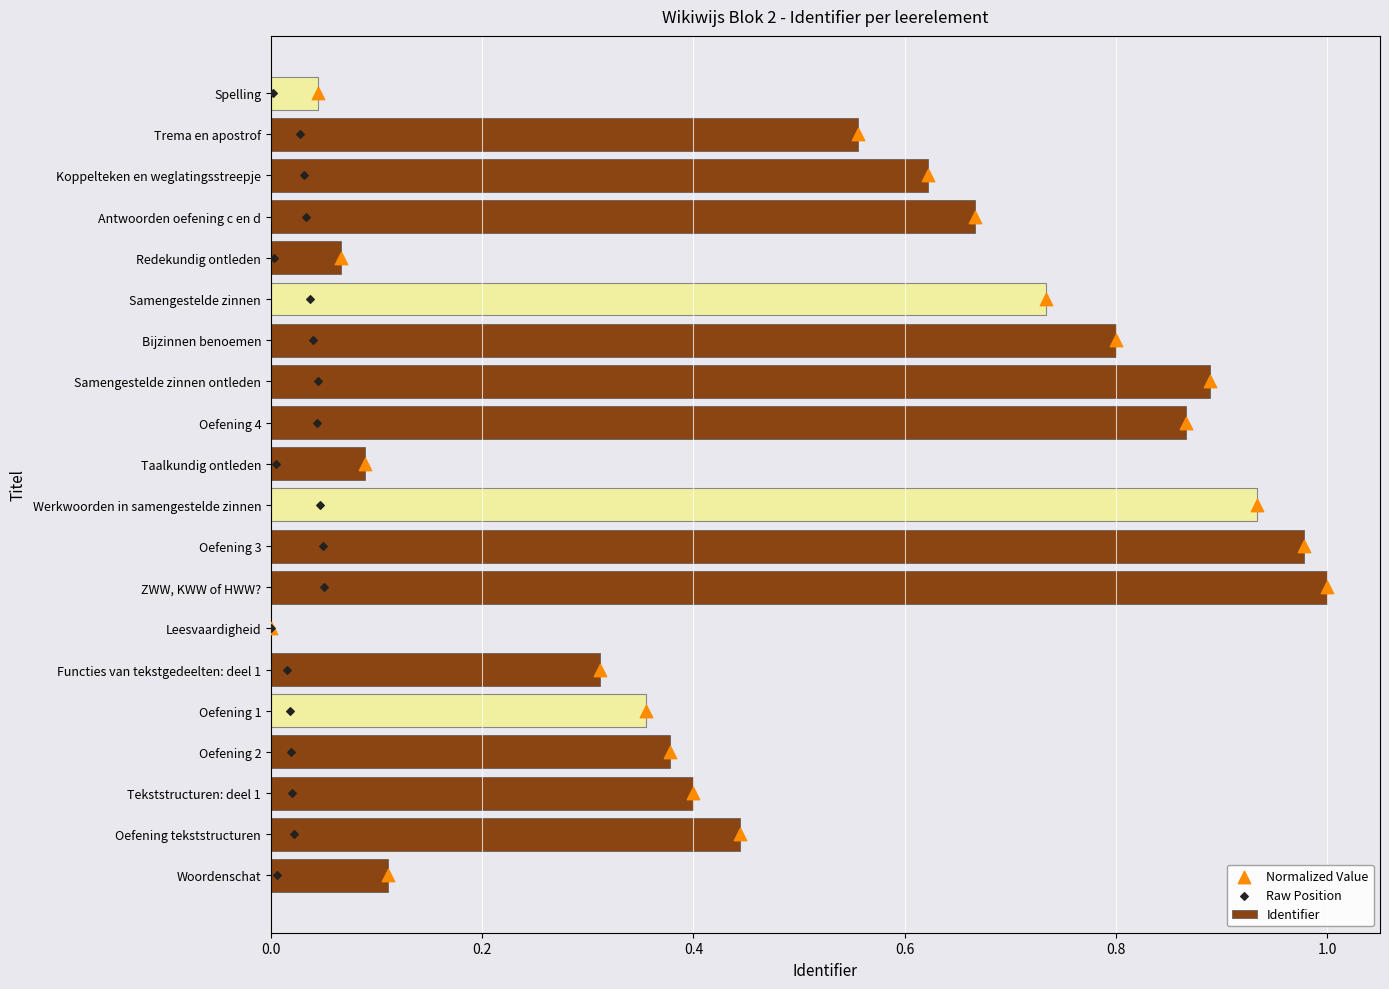

Is the value of Identifier at 16 greater than the value of Normalized Value at 0.2?

No